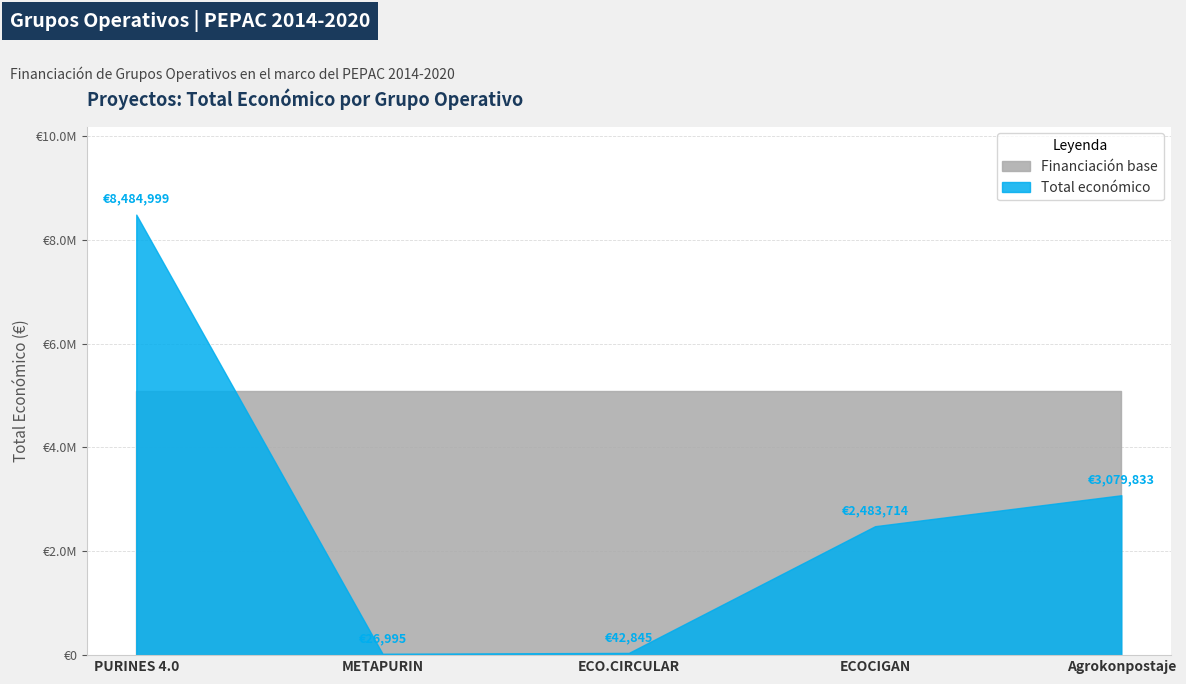

The chart shows a value of 8484999 at PURINES 4.0. True or false?

True